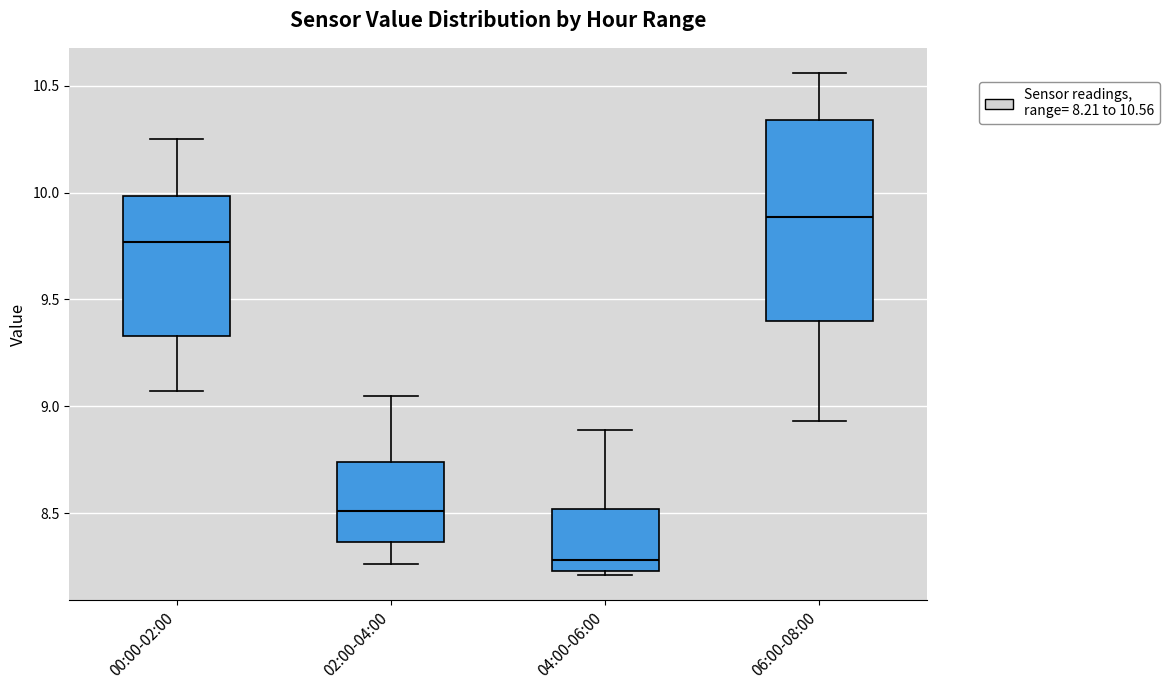

Reading left to right, transcribe this box plot: for each box, give where its median line is, the range the box spans, and where its two whiskers end, as read against the y-axis. The values are not printed on the chart, so give them approximately, as read against the axis.

00:00-02:00: median 9.75, box 9.35 to 10.00, whiskers 9.05 to 10.25
02:00-04:00: median 8.50, box 8.35 to 8.75, whiskers 8.25 to 9.05
04:00-06:00: median 8.30, box 8.25 to 8.50, whiskers 8.20 to 8.90
06:00-08:00: median 9.90, box 9.40 to 10.35, whiskers 8.95 to 10.55